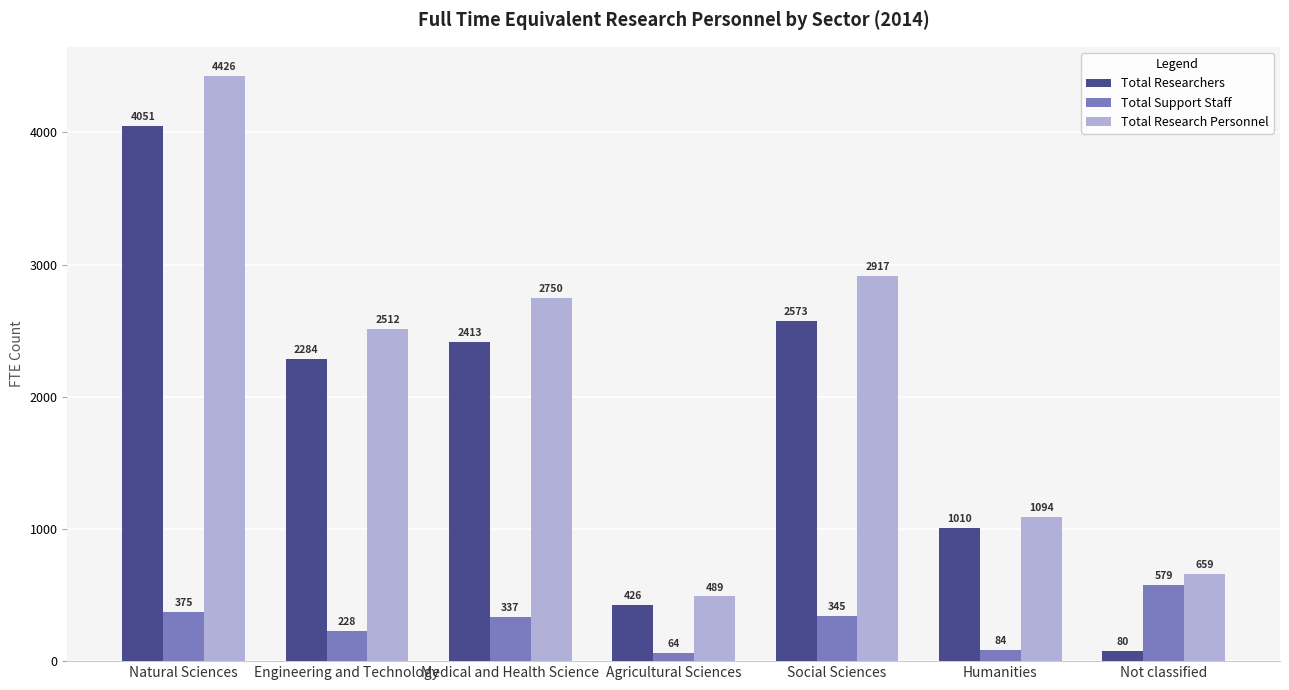

Which series changed the most between Medical and Health Science and Agricultural Sciences?

Total Research Personnel